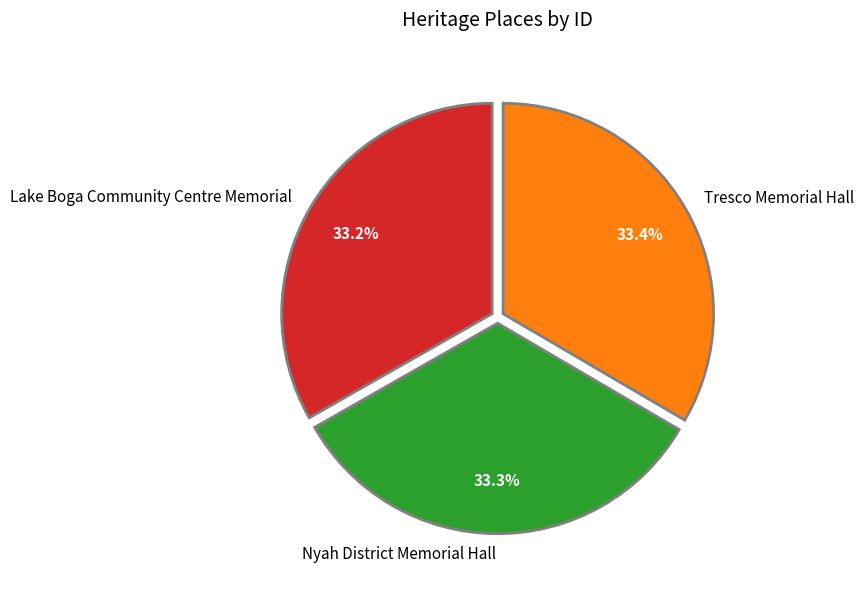

What is the ratio of the value at Nyah District Memorial Hall to the value at Lake Boga Community Centre Memorial?

1.0